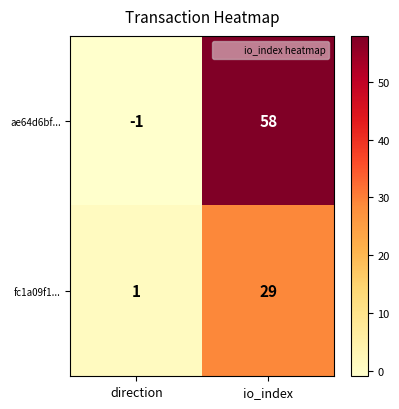

Which label corresponds to the smallest value in the chart?

direction